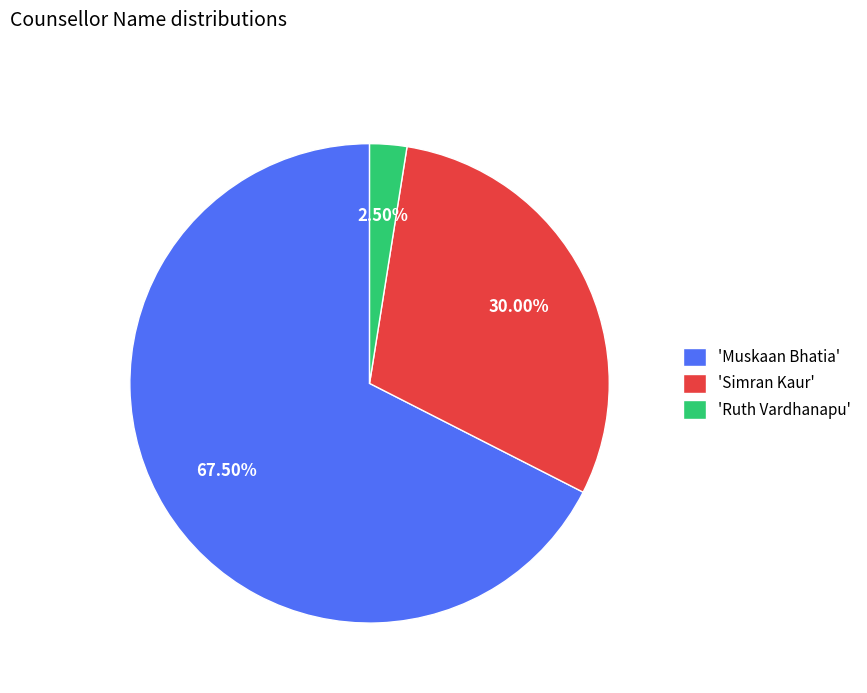

Do 'Muskaan Bhatia' and 'Simran Kaur' together represent more than half of the pie?

Yes